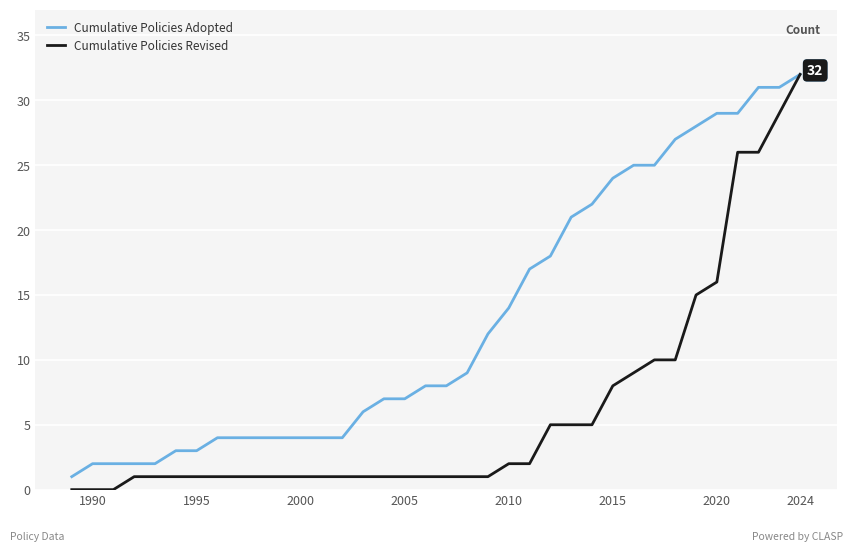

List the series in order of their overall mean, lowest first.

Cumulative Policies Revised, Cumulative Policies Adopted